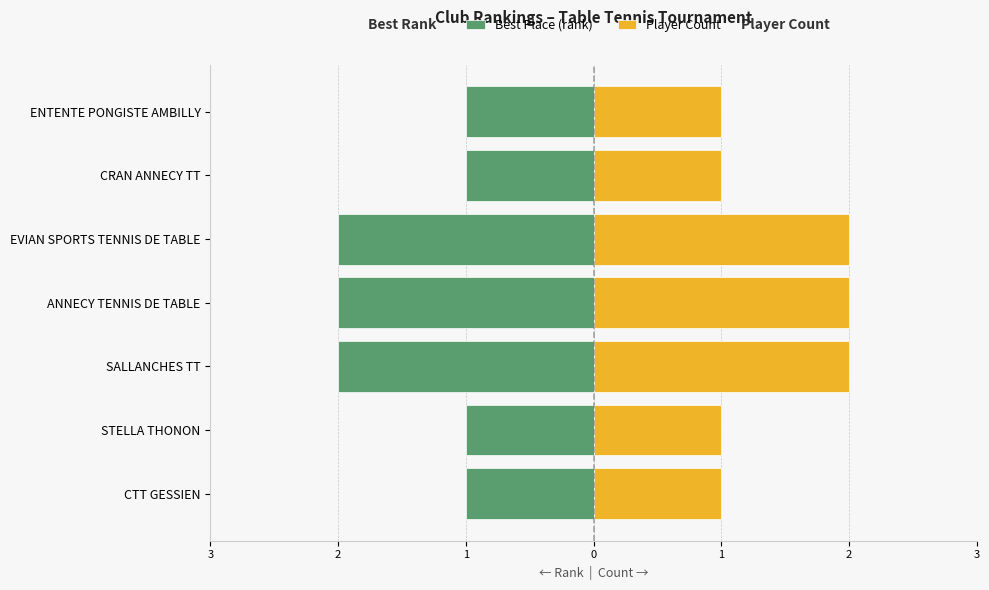

Is it true that Player Count equals 0 at CTT GESSIEN?

False